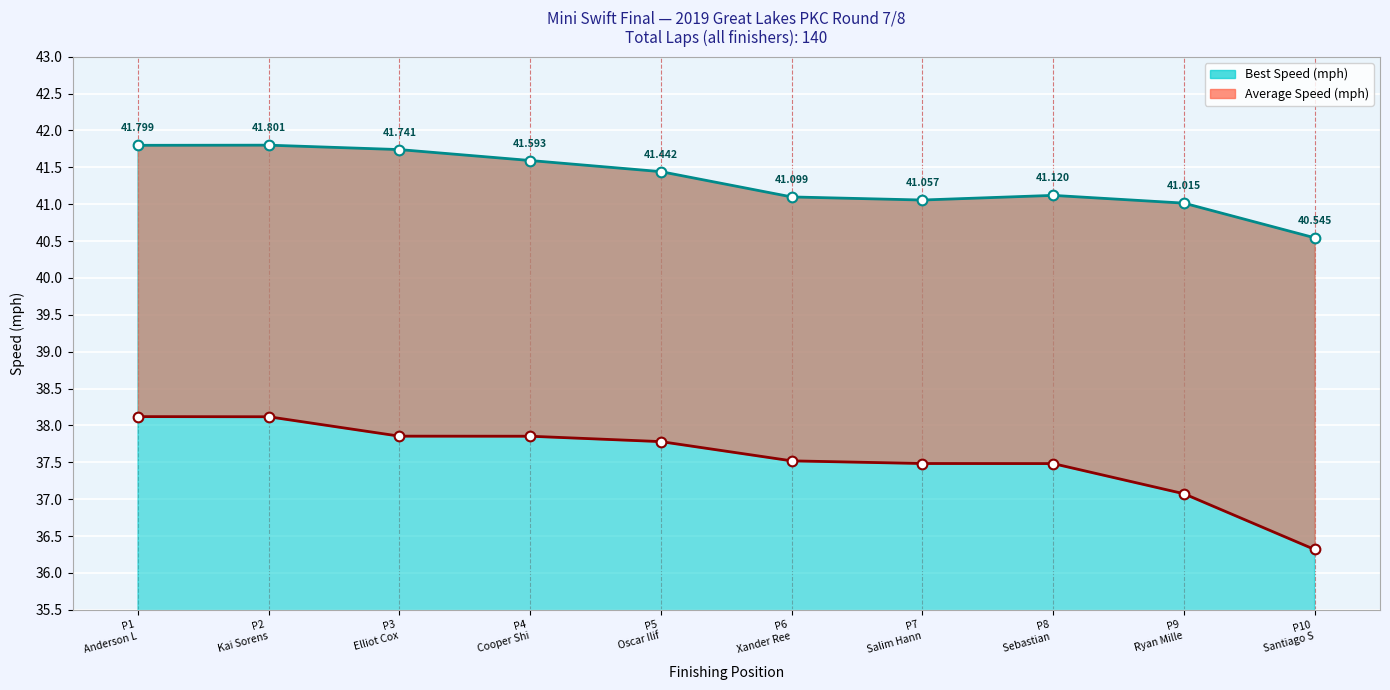

List the series in order of their peak value, highest first.

Best Speed, Average Speed